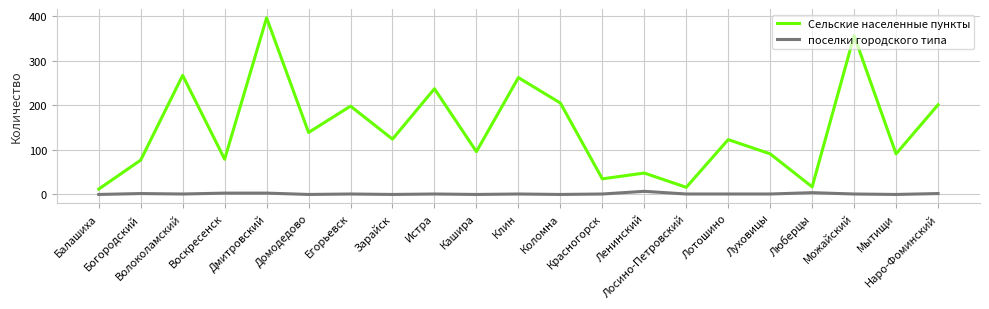

List the series in order of their overall mean, lowest first.

поселки городского типа, Сельские населенные пункты